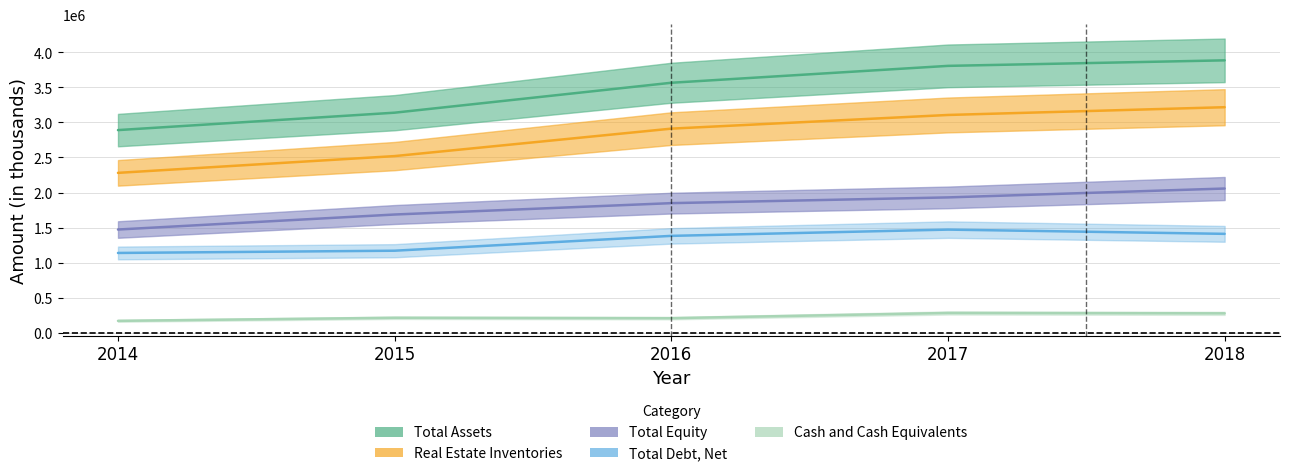

What is the minimum value shown in the chart?

170629